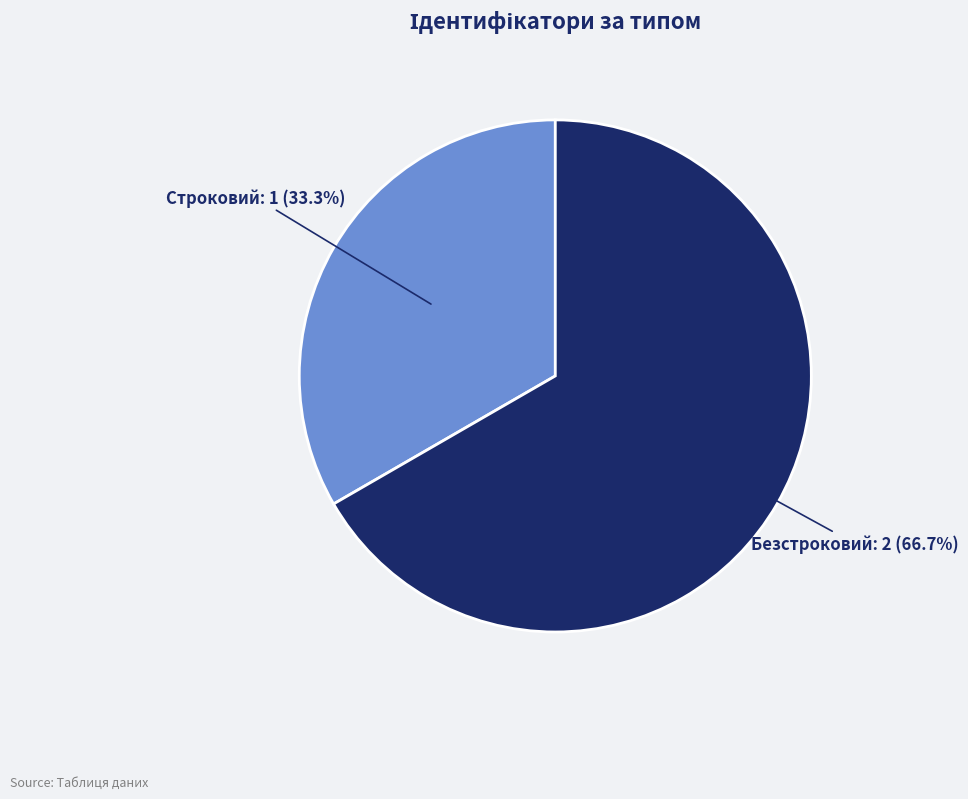

How many segments does this pie chart have?

2